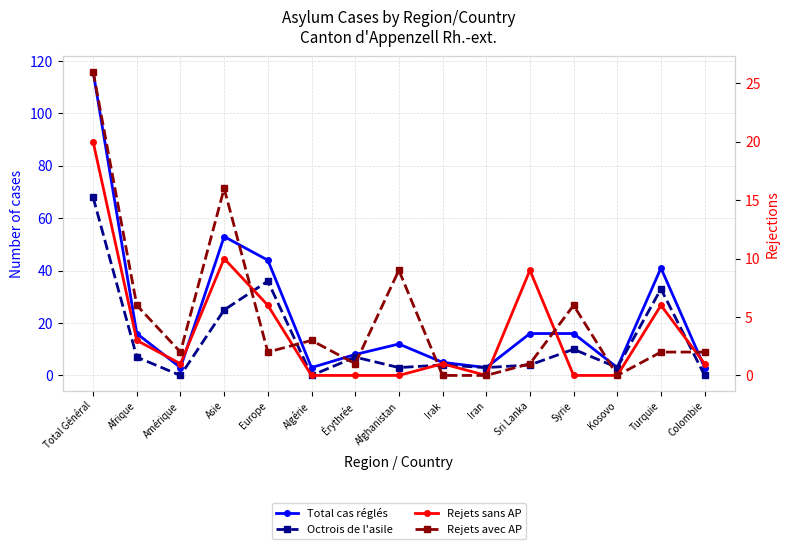

At Iran, list the series in order from smallest to largest.

Rejets sans AP, Rejets avec AP, Total cas réglés, Octrois de l'asile